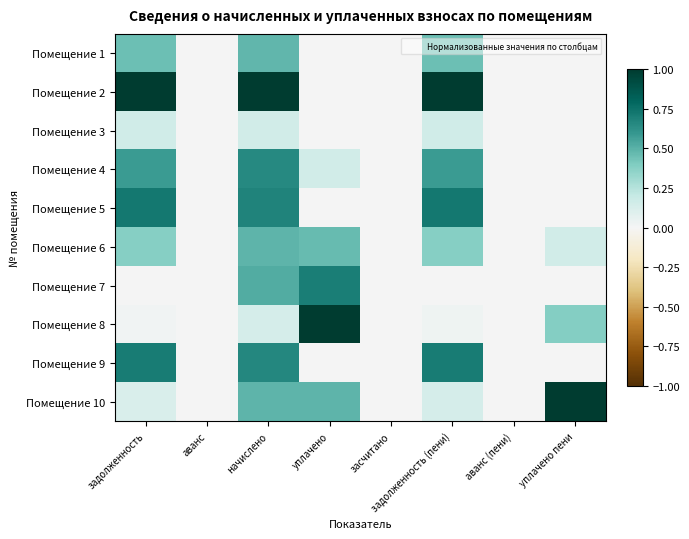

What is the maximum value shown in the chart?

1.0